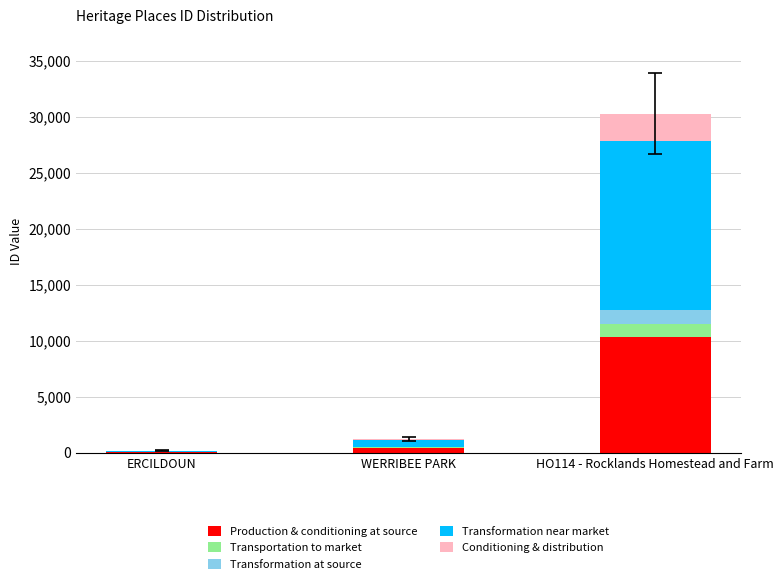

What are all the series names shown in the legend?

Production & conditioning at source, Transportation to market, Transformation at source, Transformation near market, Conditioning & distribution